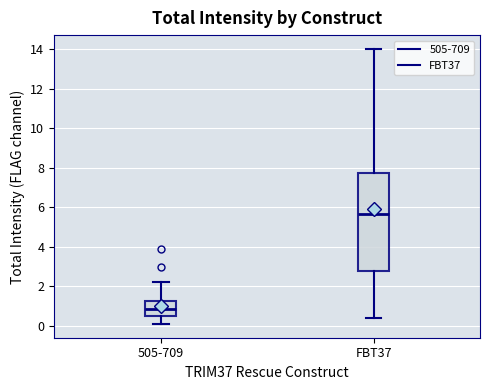

Reading left to right, transcribe this box plot: for each box, give where its median line is, the range the box spans, and where its two whiskers end, as read against the y-axis. The values are not printed on the chart, so give them approximately, as read against the axis.

505-709: median 0.8, box 0.6 to 1.2, whiskers 0.0 to 2.2
FBT37: median 5.6, box 2.8 to 7.8, whiskers 0.4 to 14.0